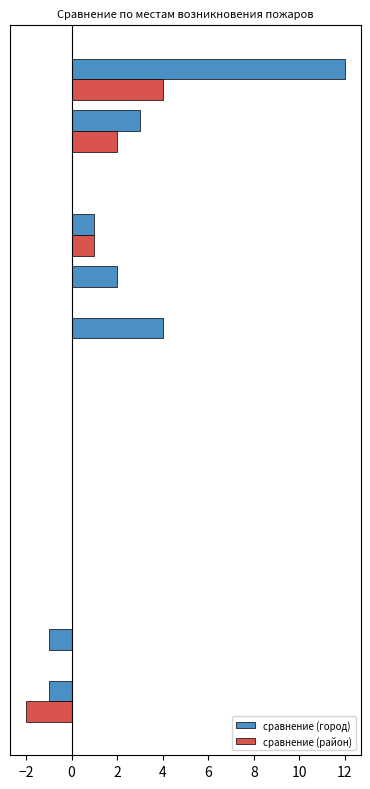

How many data points does each series have?

13